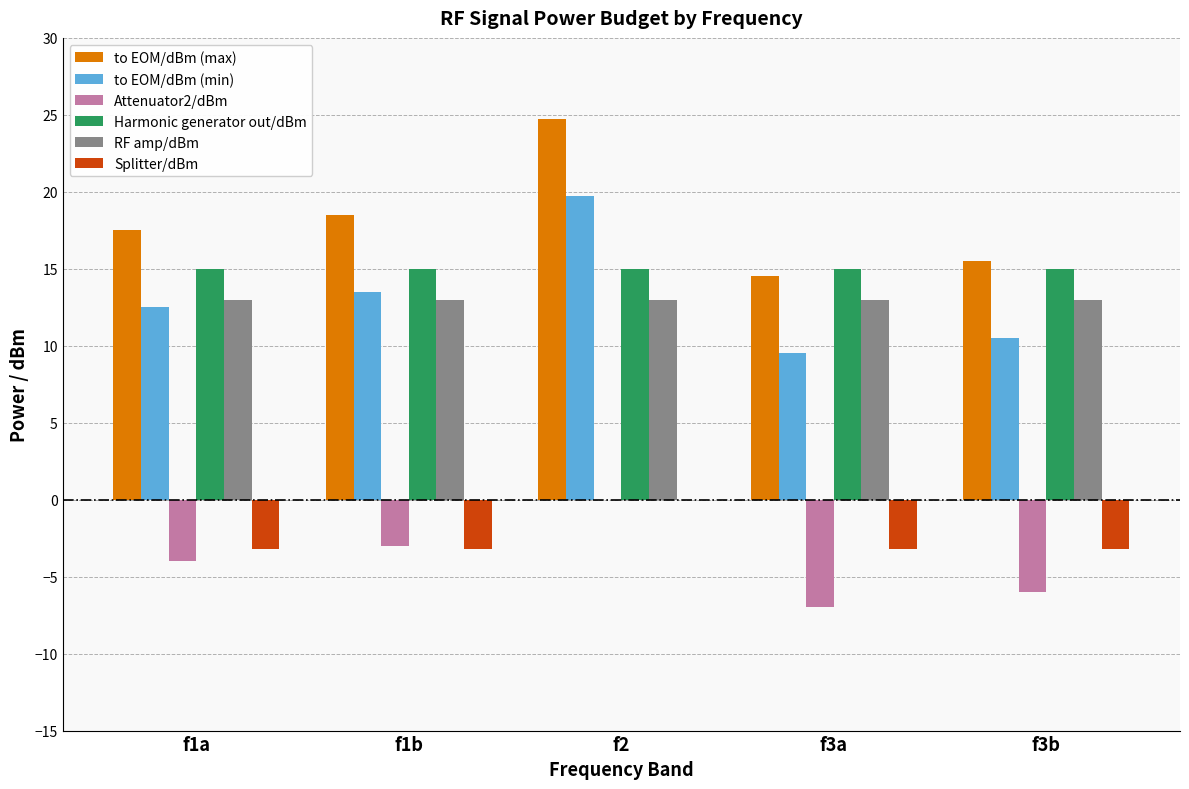

At which category is the sum across all series the highest?

f2